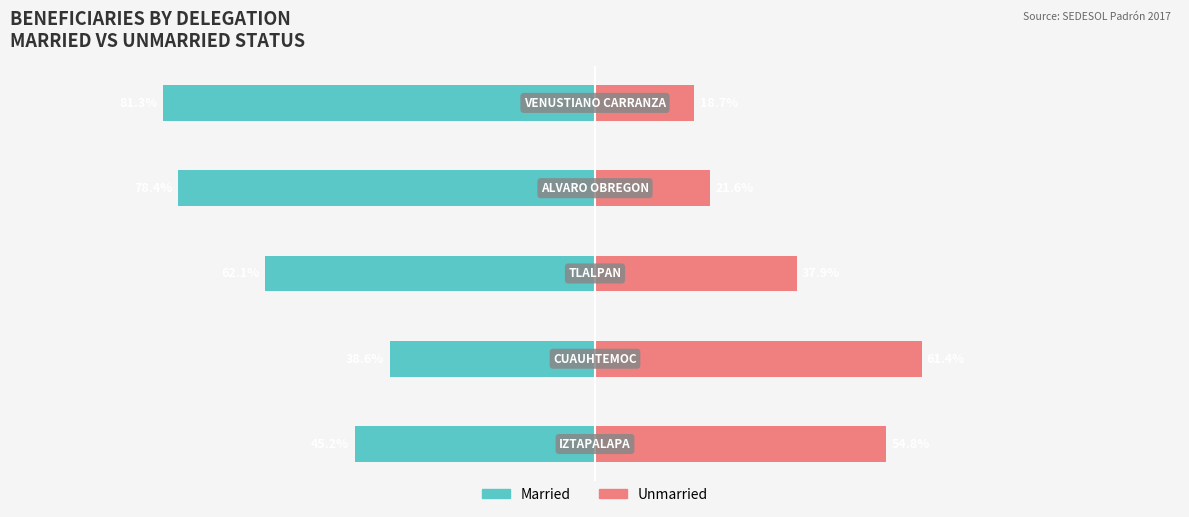

Between 2 and 4, which series saw the biggest shift?

Unmarried